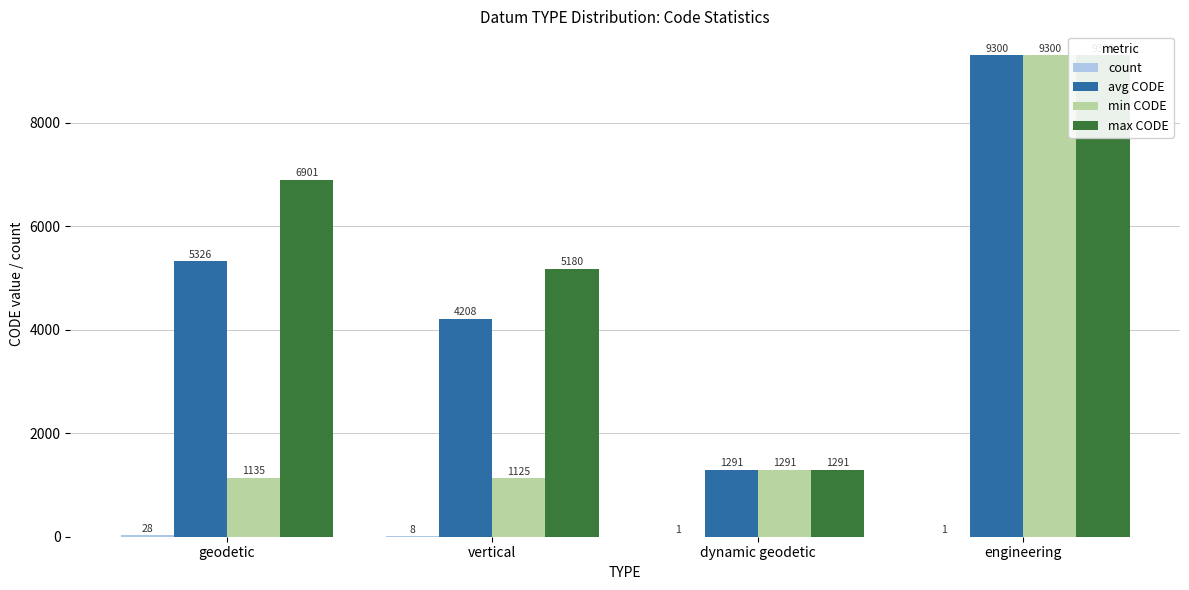

Which has a higher value, dynamic geodetic or geodetic?

geodetic